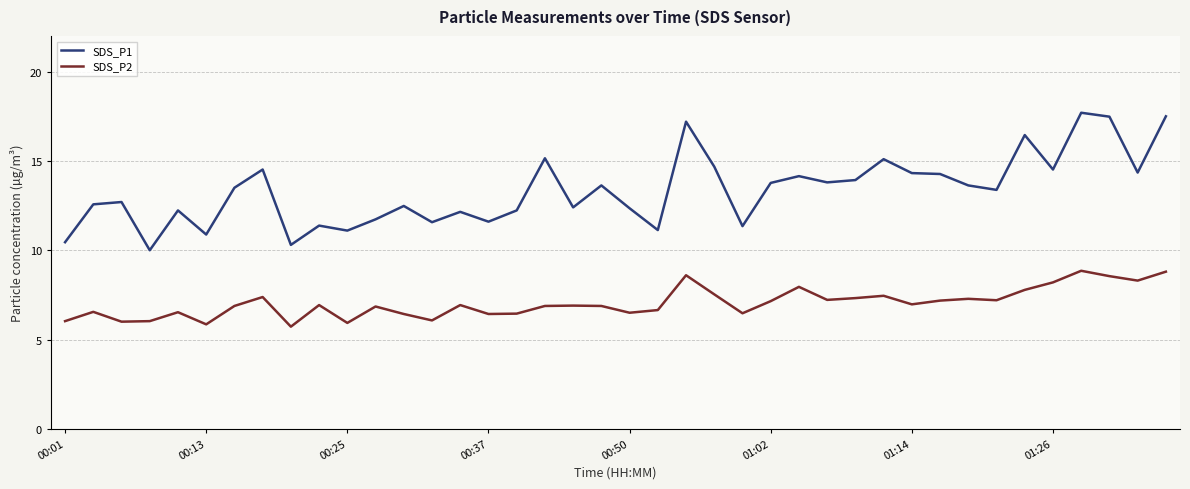

What is the smallest value displayed?

5.7